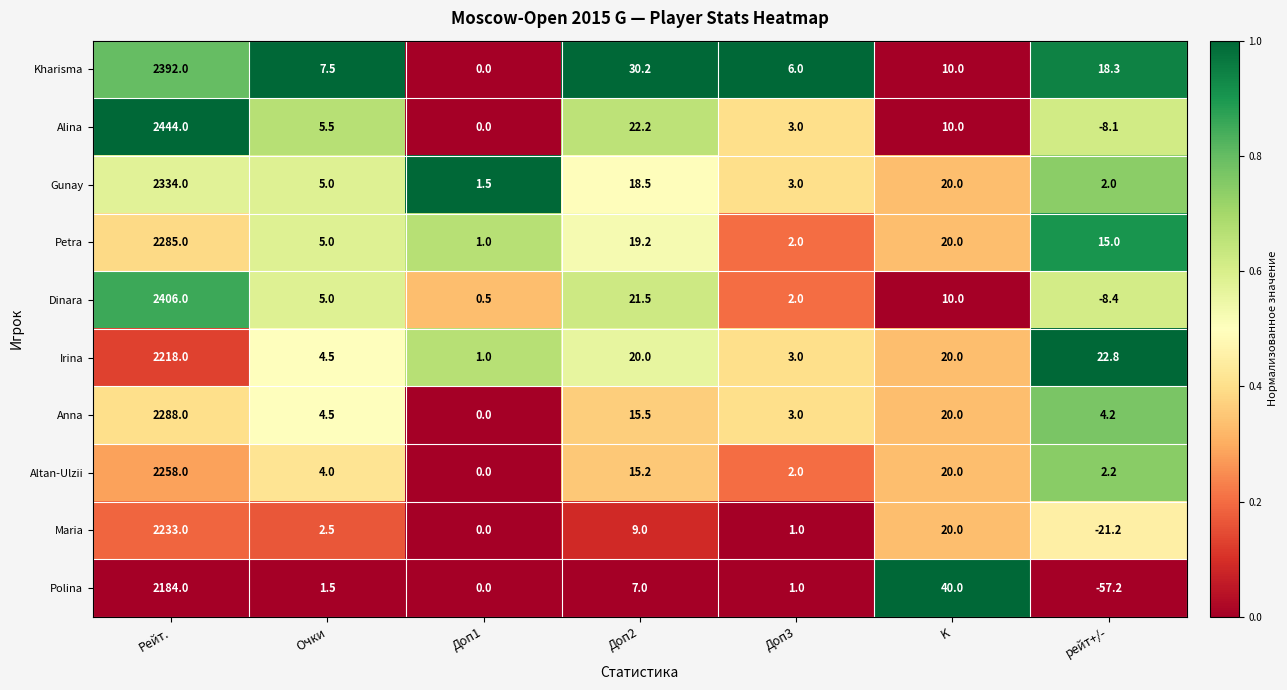

At which category is the sum across all series the highest?

Рейт.